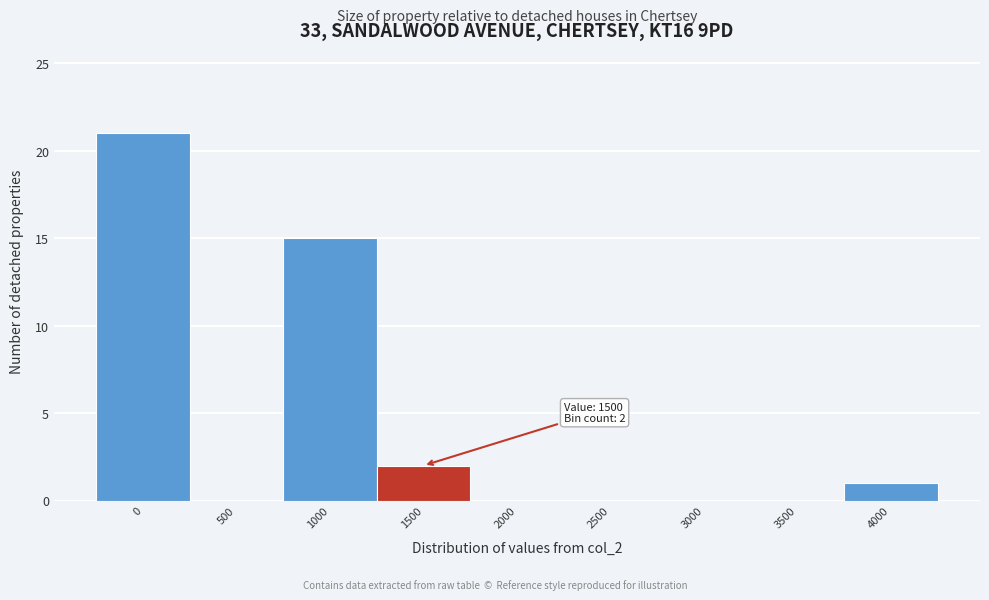

Reading left to right, what are all the values shown in this chart?

0=21	500=0	1000=15	1500=2	2000=0	2500=0	3000=0	3500=0	4000=1